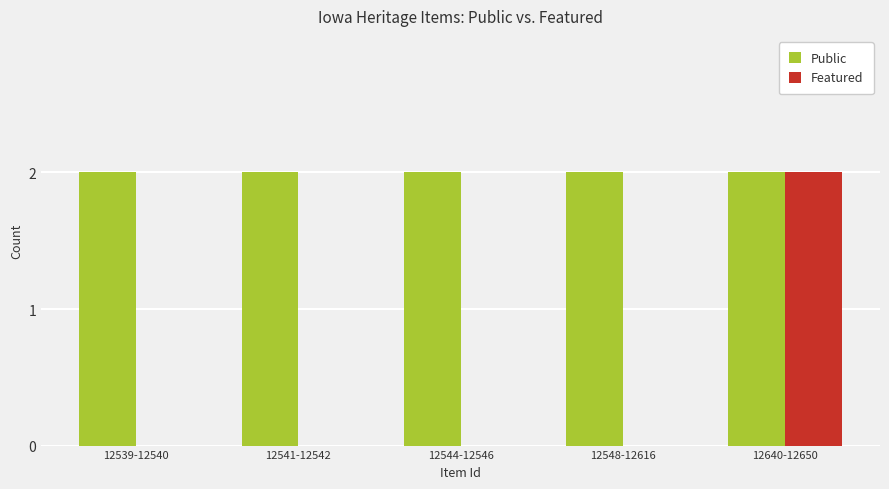

What is the sum of the Public values at 12640-12650 and 12544-12546?

4